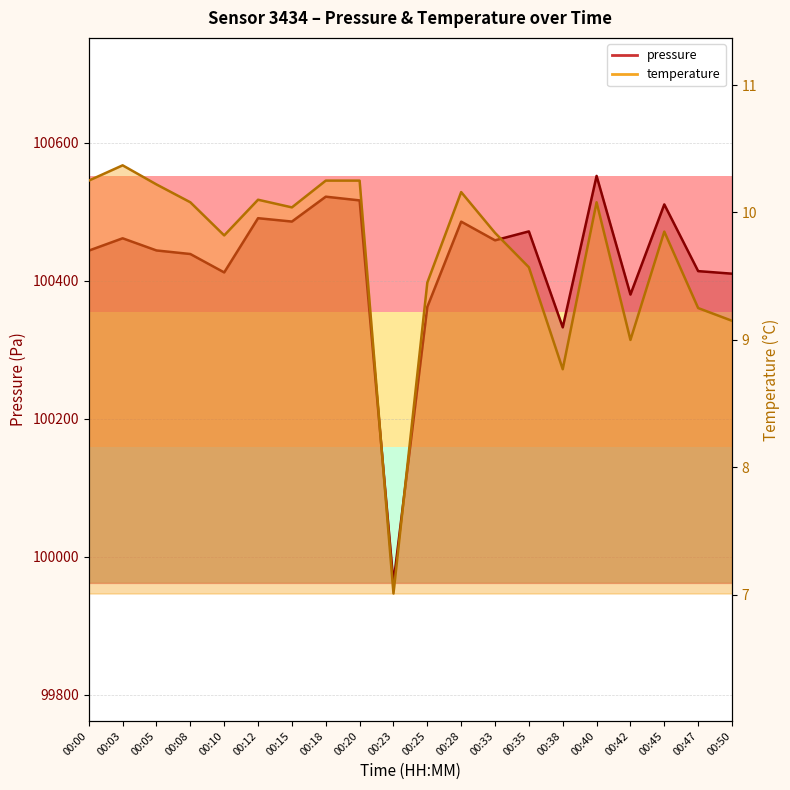

Reading left to right, transcribe all the data shown in this chart.

pressure: 00:00=100443.7	00:03=100461.6	00:05=100443.9	00:08=100438.8	00:10=100412.1	00:12=100490.7	00:15=100485.8	00:18=100521.9	00:20=100516.5	00:23=99962.2	00:25=100362.1	00:28=100485.7	00:33=100458.6	00:35=100471.6	00:38=100332.6	00:40=100552.0	00:42=100380.0	00:45=100510.7	00:47=100414.0	00:50=100410.3
temperature: 00:00=10.2	00:03=10.4	00:05=10.2	00:08=10.1	00:10=9.8	00:12=10.1	00:15=10.0	00:18=10.2	00:20=10.2	00:23=7.0	00:25=9.4	00:28=10.2	00:33=9.8	00:35=9.6	00:38=8.8	00:40=10.1	00:42=9.0	00:45=9.8	00:47=9.2	00:50=9.2